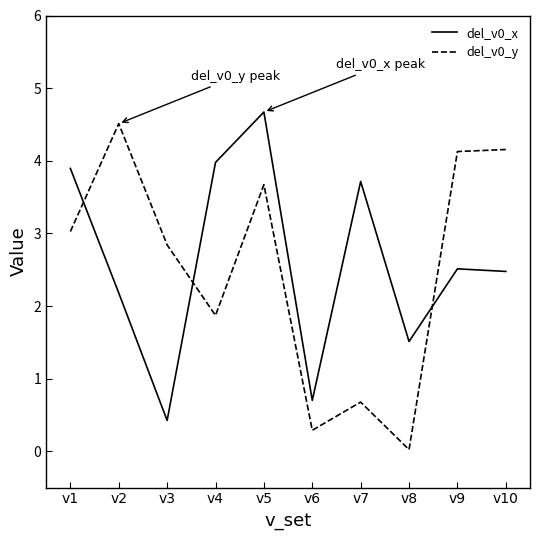

What is the difference between the del_v0_x values at v10 and v6?

1.8